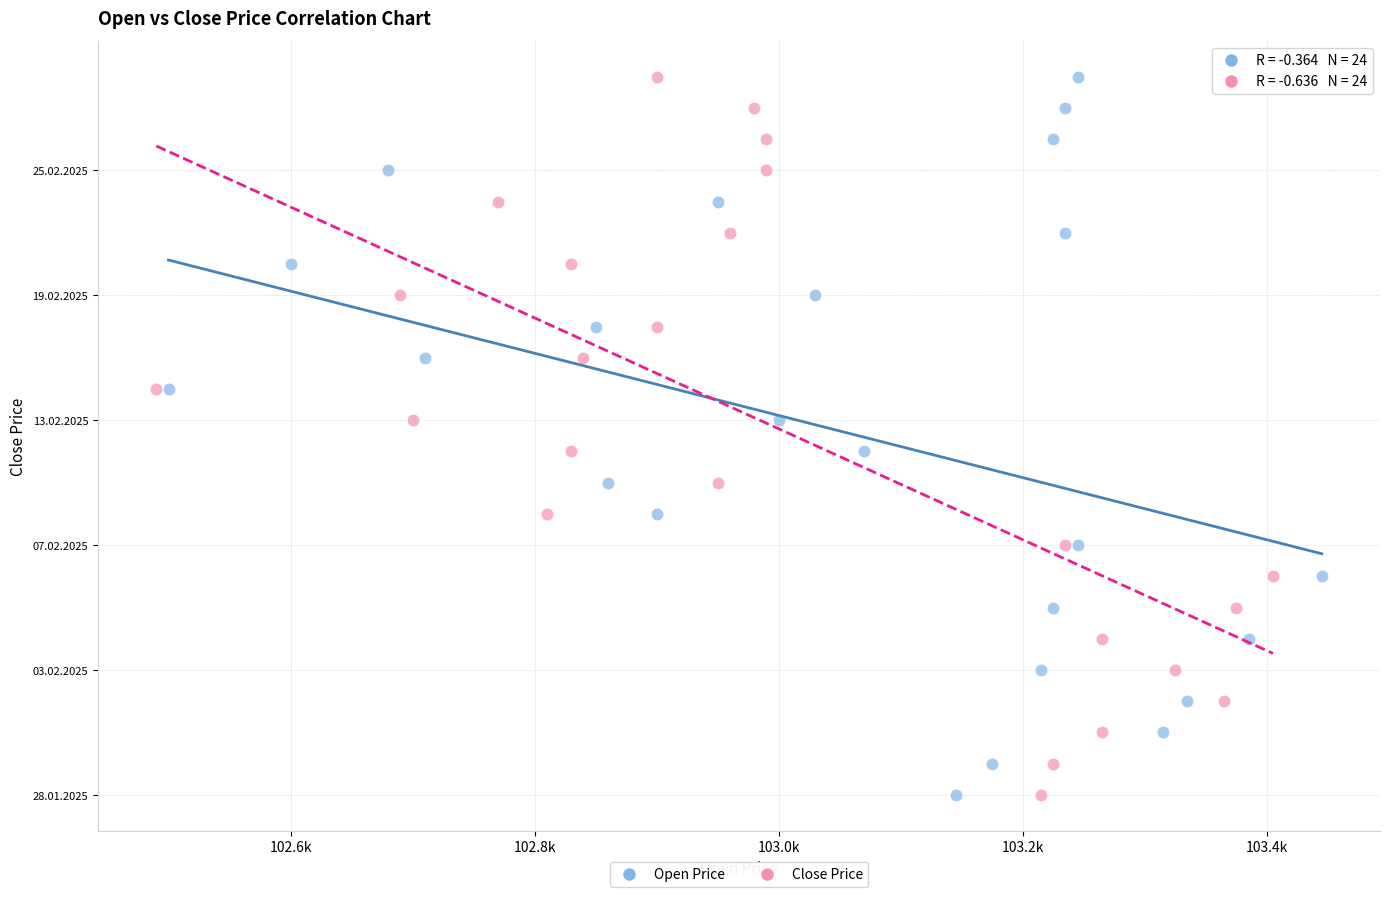

What are all the series names shown in the legend?

Open Price, Close Price